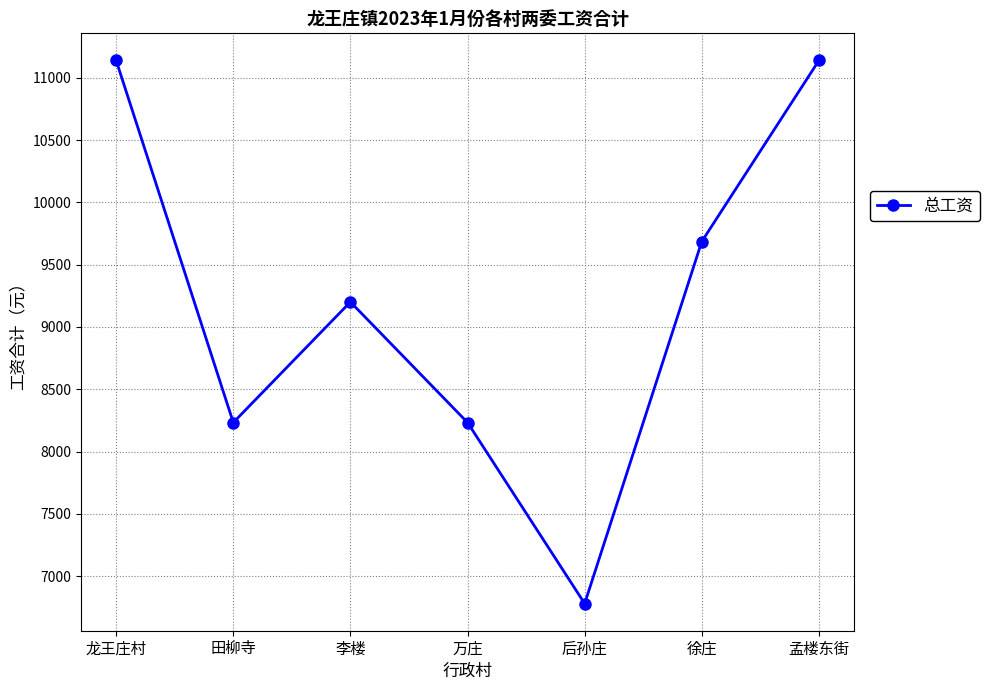

Approximately how many times larger is the value at 徐庄 compared to 李楼?

1.1